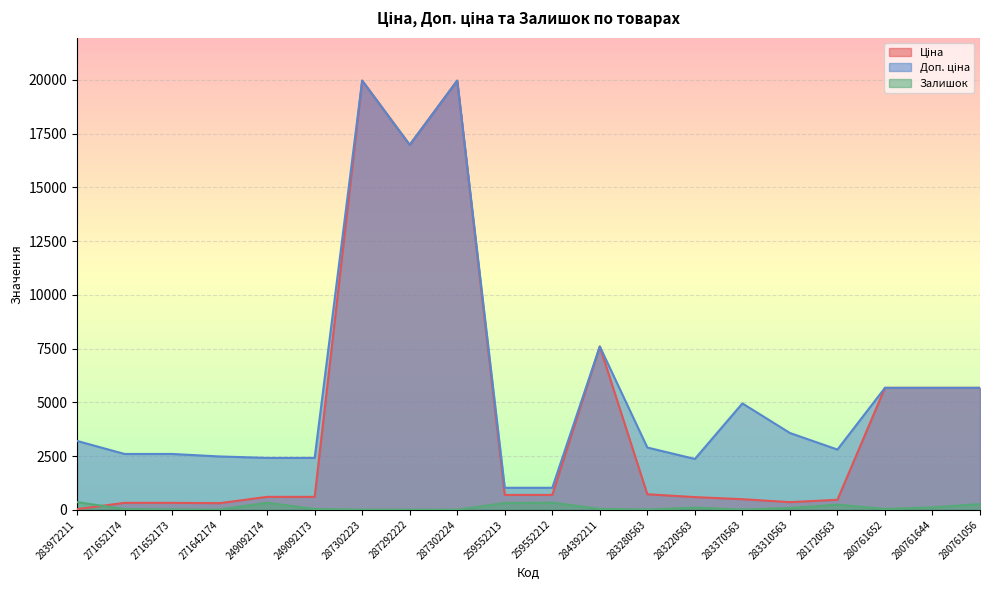

Between 259552213 and 281720563, which series saw the biggest shift?

Доп. ціна